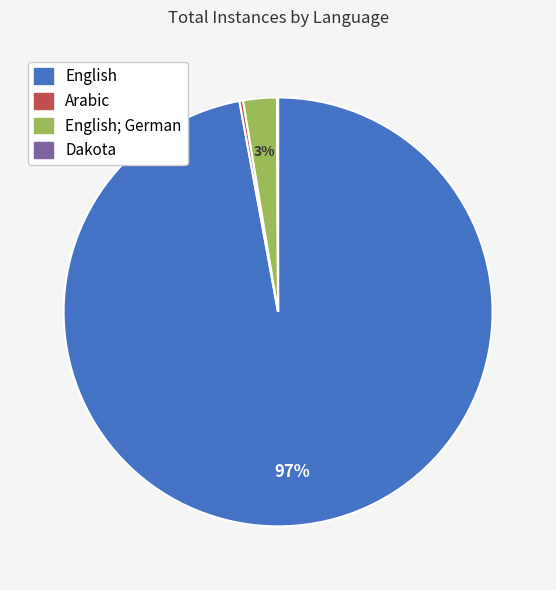

To the nearest percent, what is the combined percentage of English and English; German?

100%